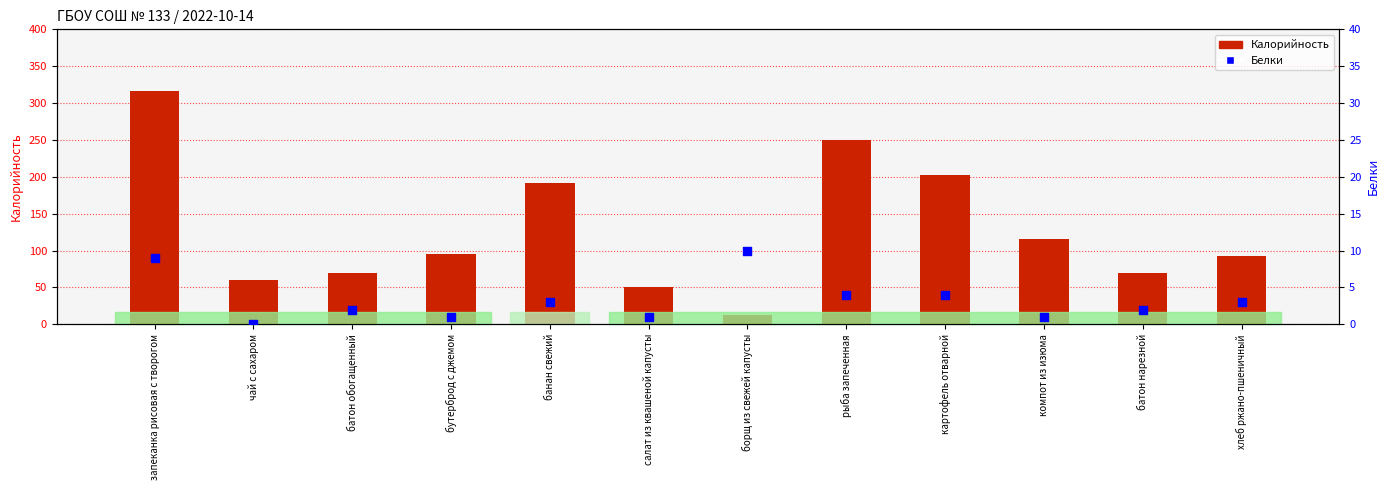

Is the value of Калорийность at картофель отварной greater than the value of Белки at салат из квашеной капусты?

Yes